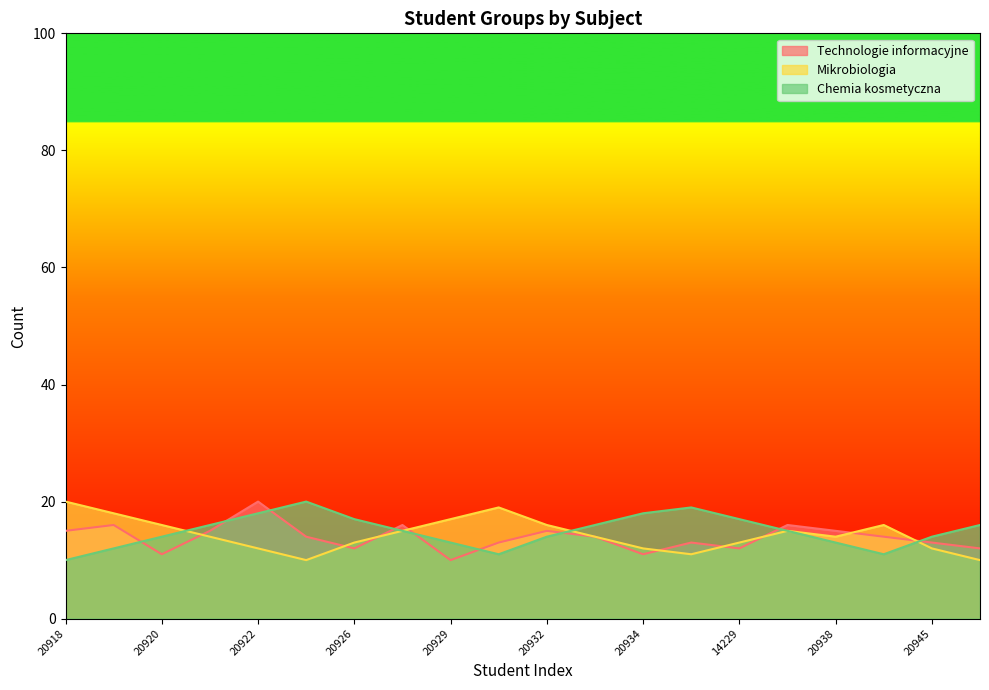

True or false: Technologie informacyjne has more than 2 interior local peaks.

True